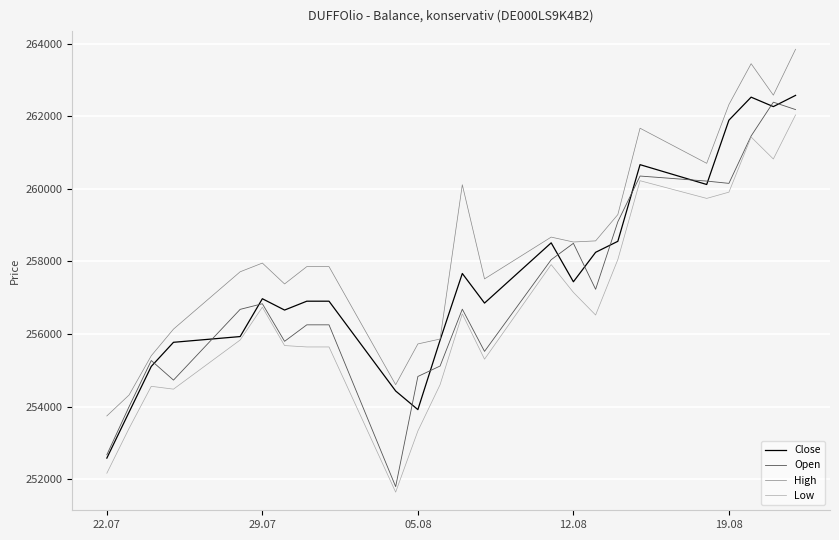

What is the minimum value for Close?

252583